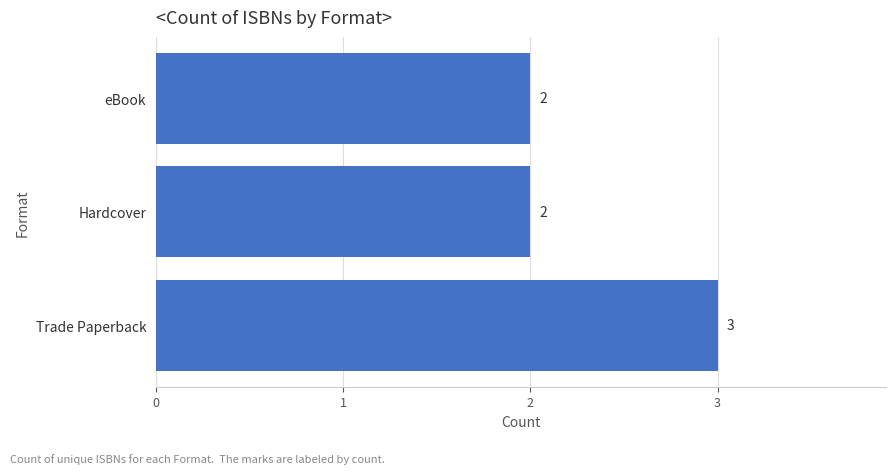

What is the average value?

2